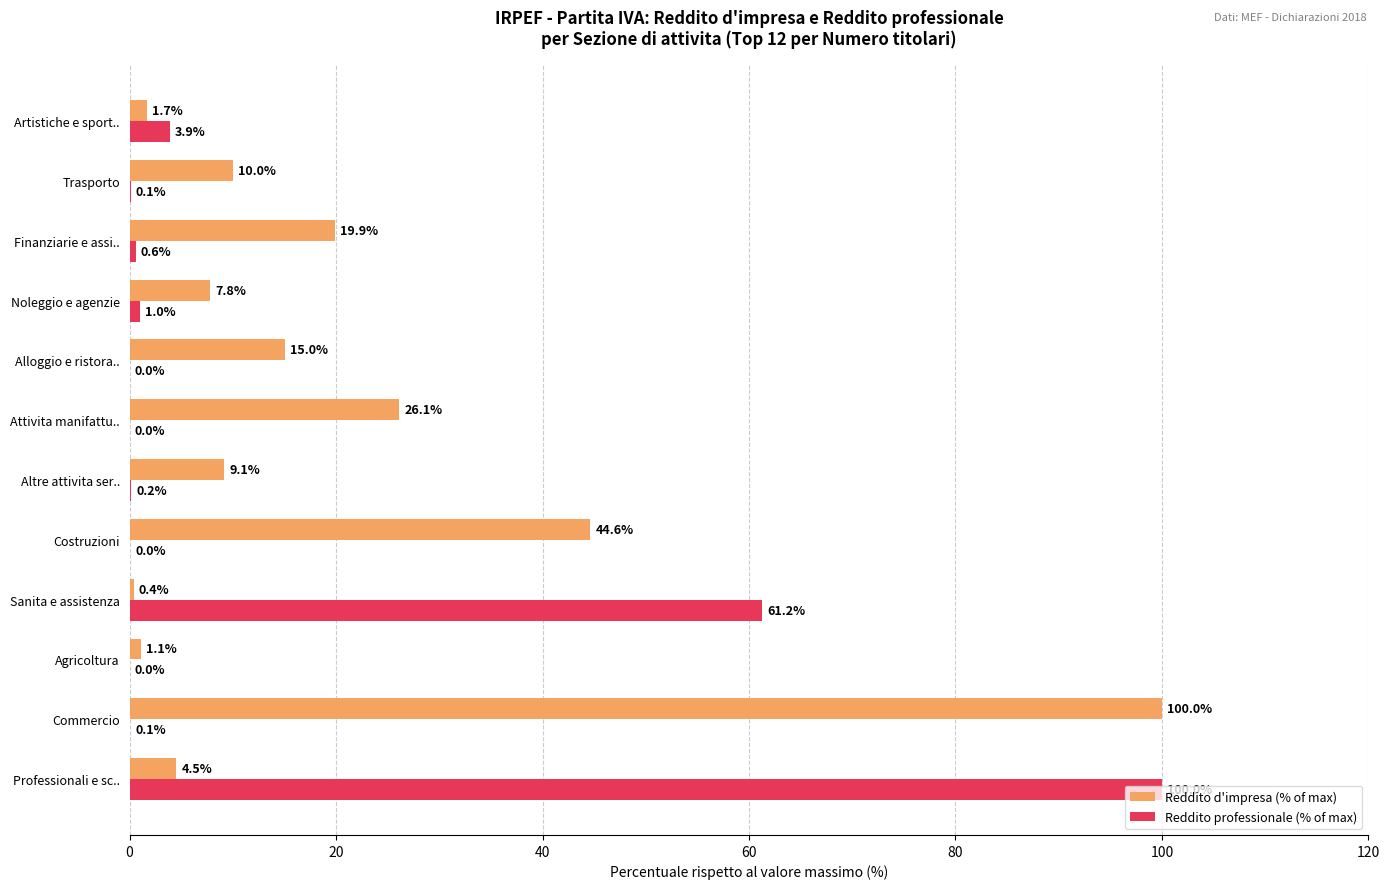

What value does the Reddito d'impresa (% of max) series have at Commercio?

100.0